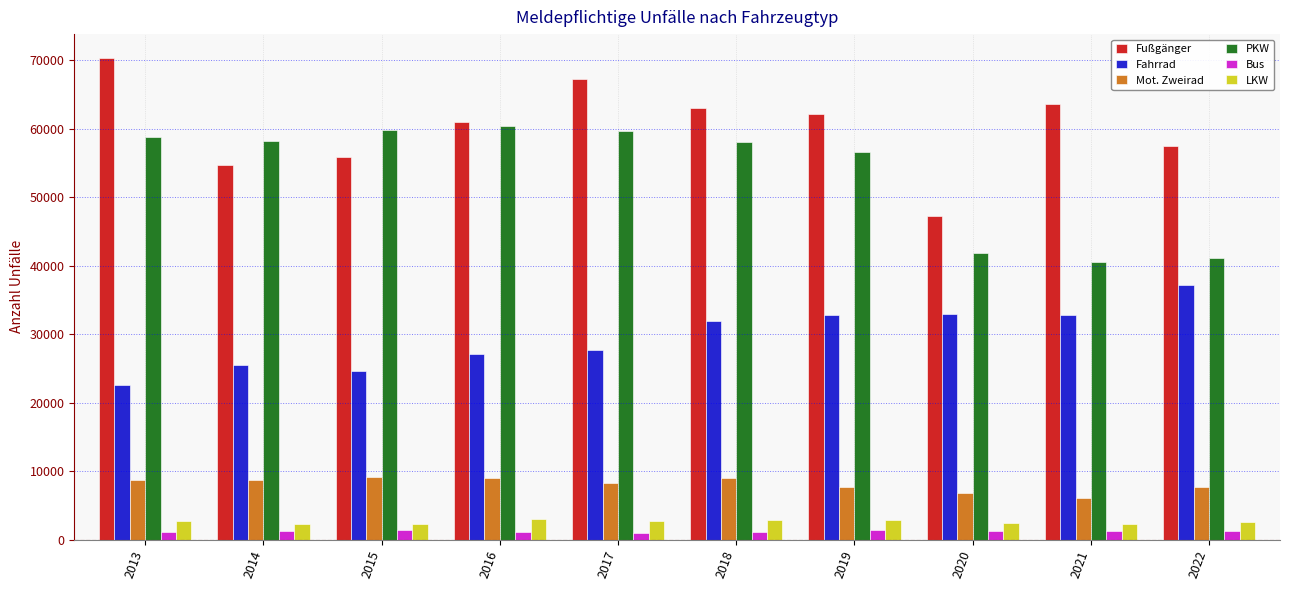

What are all the series names shown in the legend?

Fußgänger, Fahrrad, Mot. Zweirad, PKW, Bus, LKW